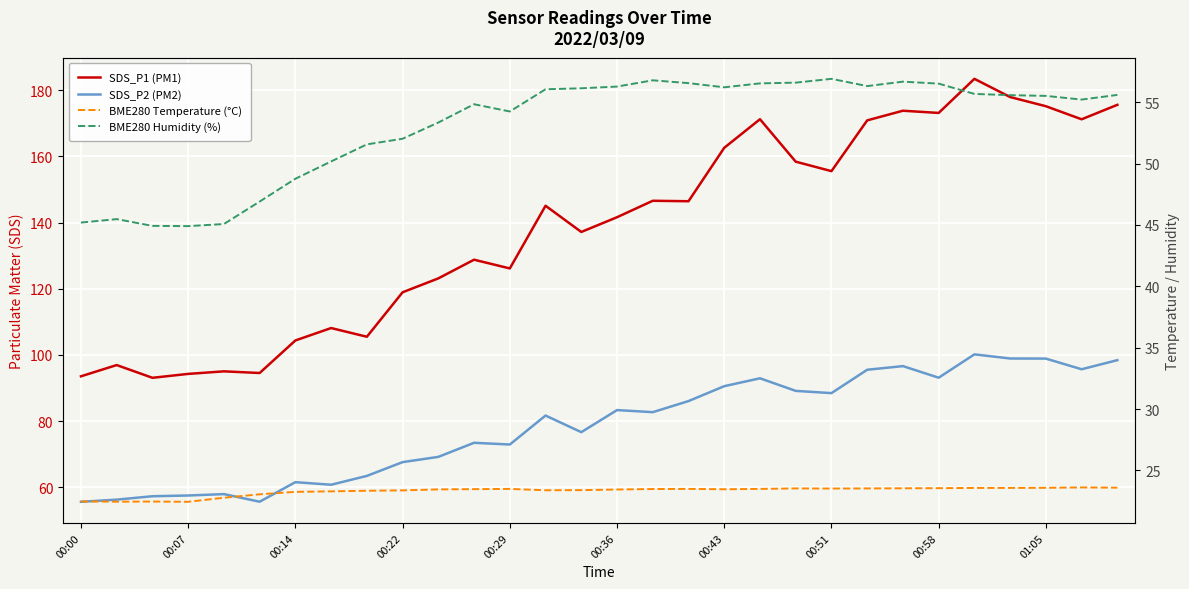

At which category is the sum across all series the highest?

25